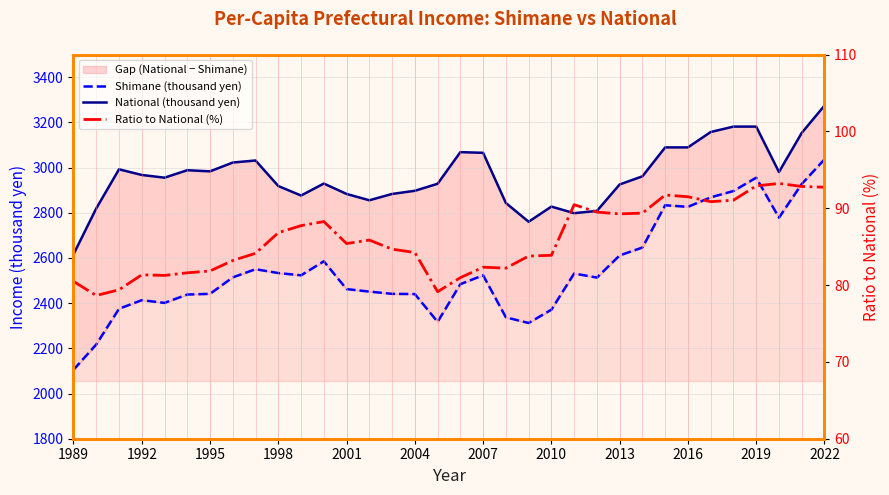

How many interior local peaks does the National (thousand yen) series have?

6